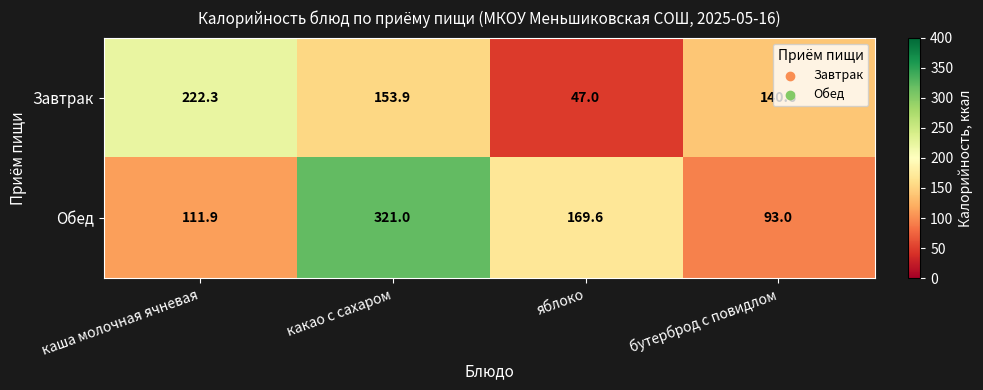

Is it true that Обед equals 93.0 at бутерброд с повидлом?

True